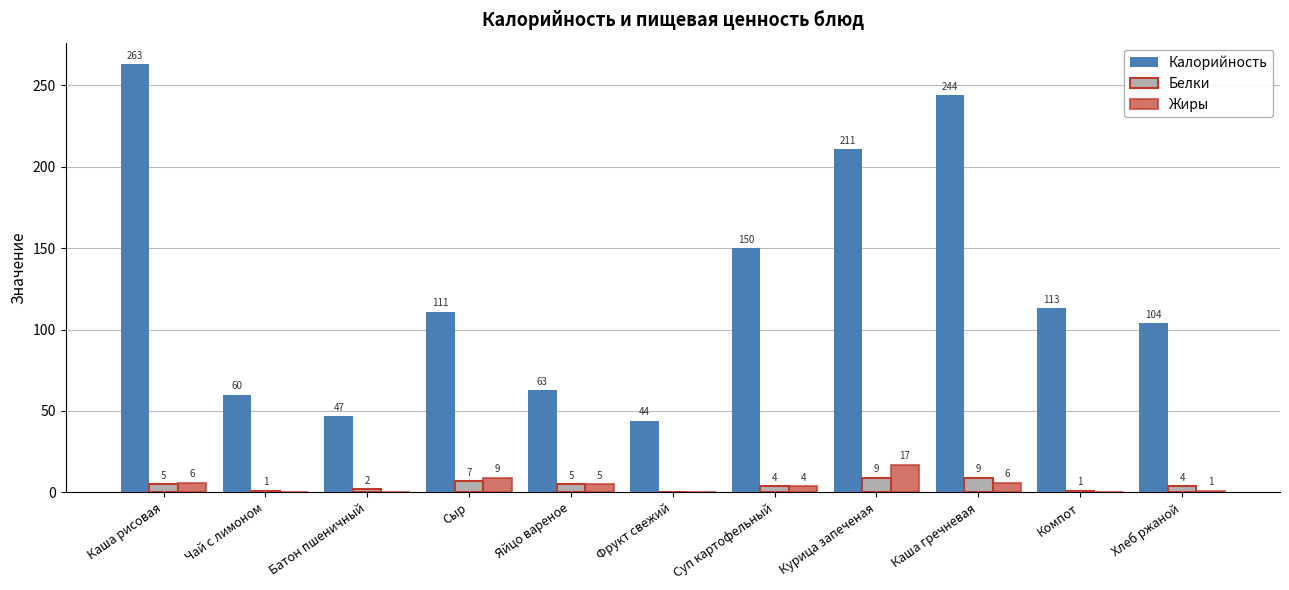

What is the sum of all Калорийность values?

1410